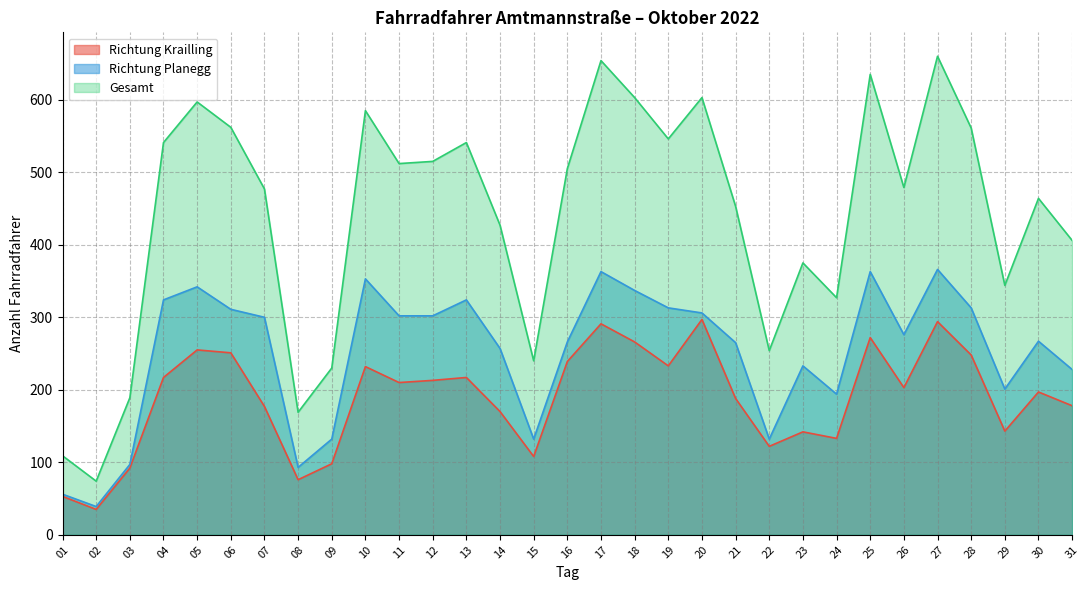

Is it true that Gesamt equals 109 at 01?

True